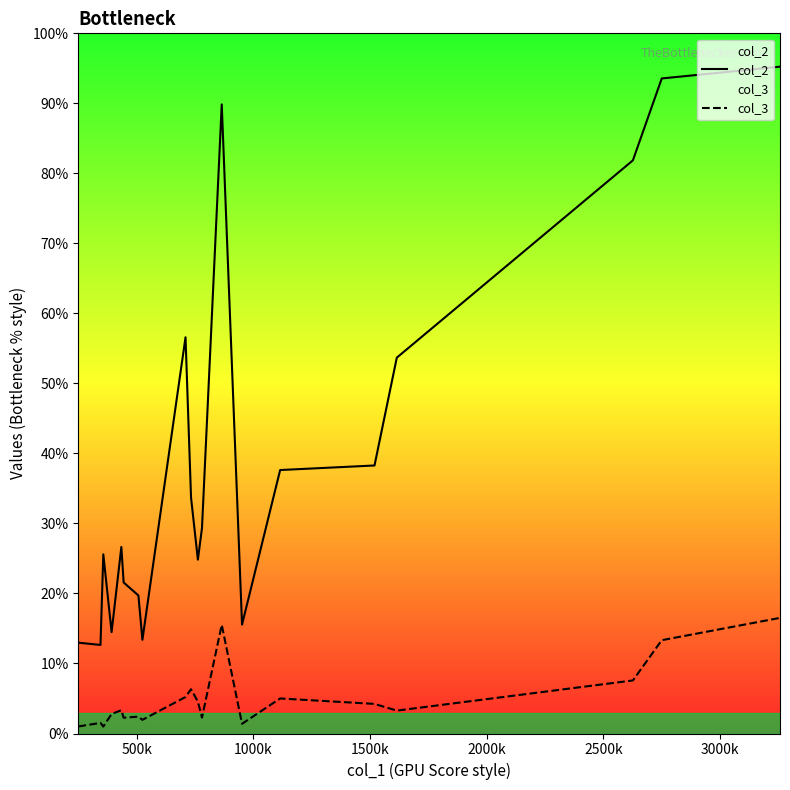

Does the chart display data point markers on the line(s)?

No